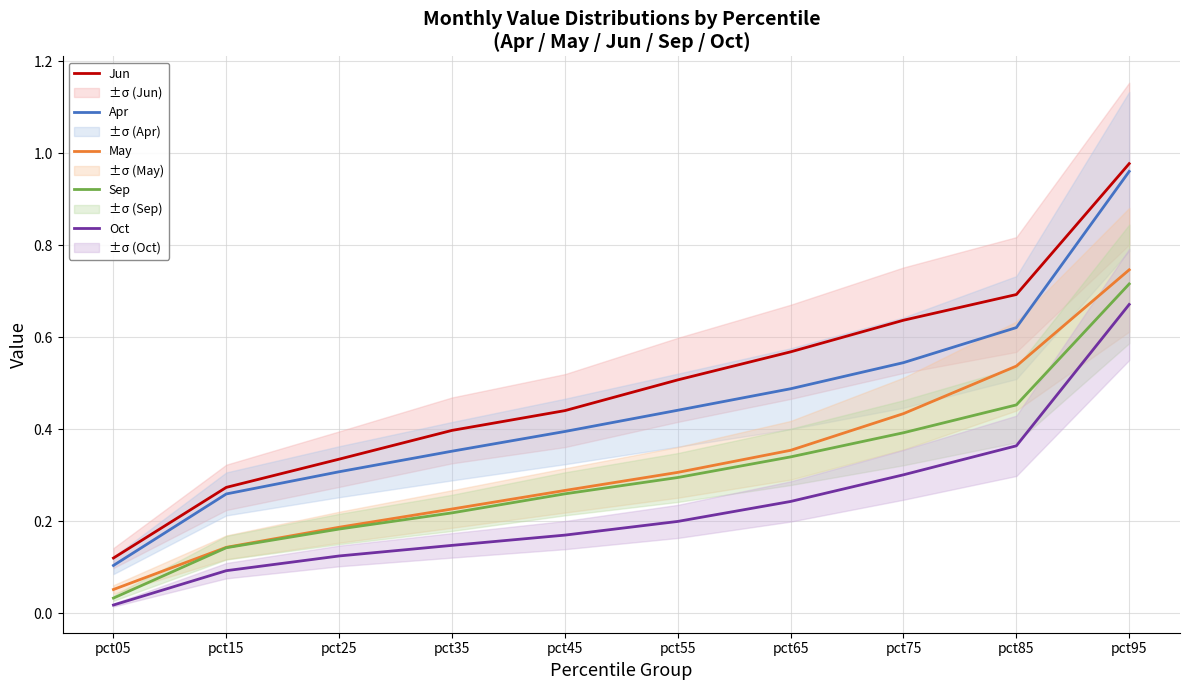

At which label does Sep reach its peak?

pct95